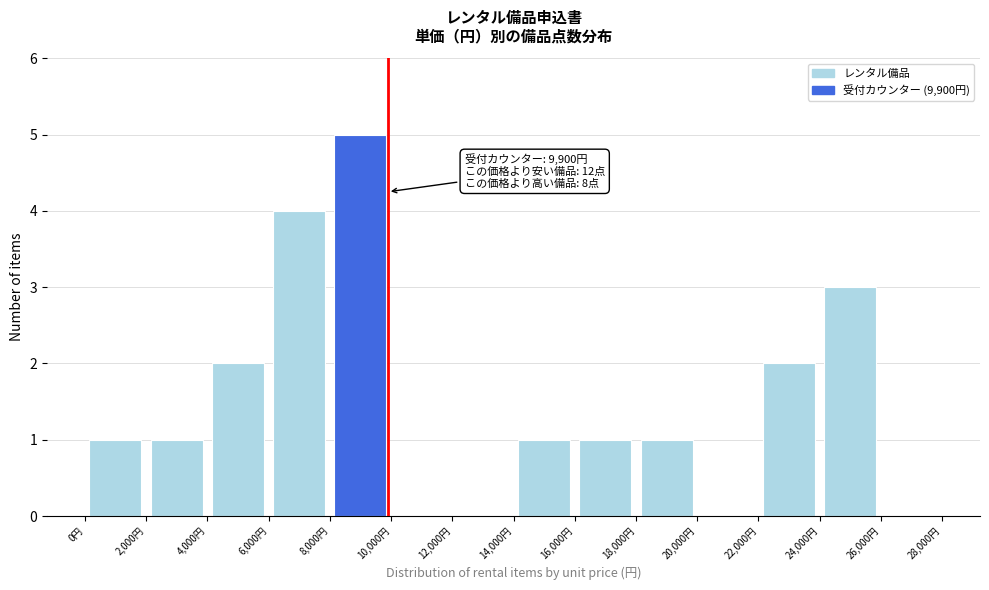

Which range on the x-axis has the tallest bar?

8000 to 10000